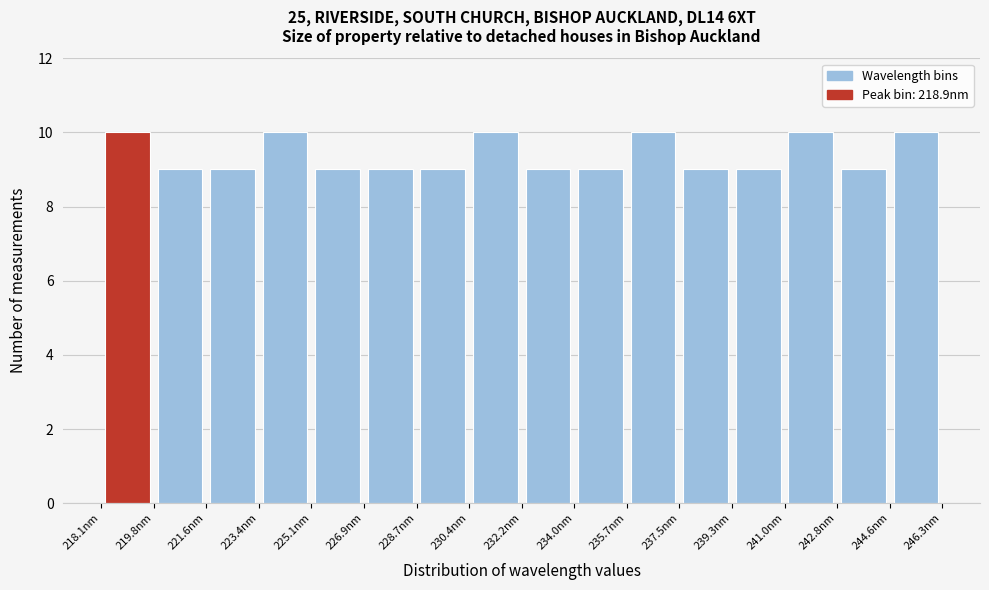

Reading left to right, transcribe this chart: for each bar, give the range it covers on the x-axis and its height. Neither the bar edges nor the heights are printed on the chart, so give them approximately, as read against the axes.

218.0 to 219.8: 10
219.8 to 221.6: 9
221.6 to 223.4: 9
223.4 to 225.2: 10
225.2 to 226.8: 9
226.8 to 228.6: 9
228.6 to 230.4: 9
230.4 to 232.2: 10
232.2 to 234.0: 9
234.0 to 235.8: 9
235.8 to 237.6: 10
237.6 to 239.2: 9
239.2 to 241.0: 9
241.0 to 242.8: 10
242.8 to 244.6: 9
244.6 to 246.4: 10